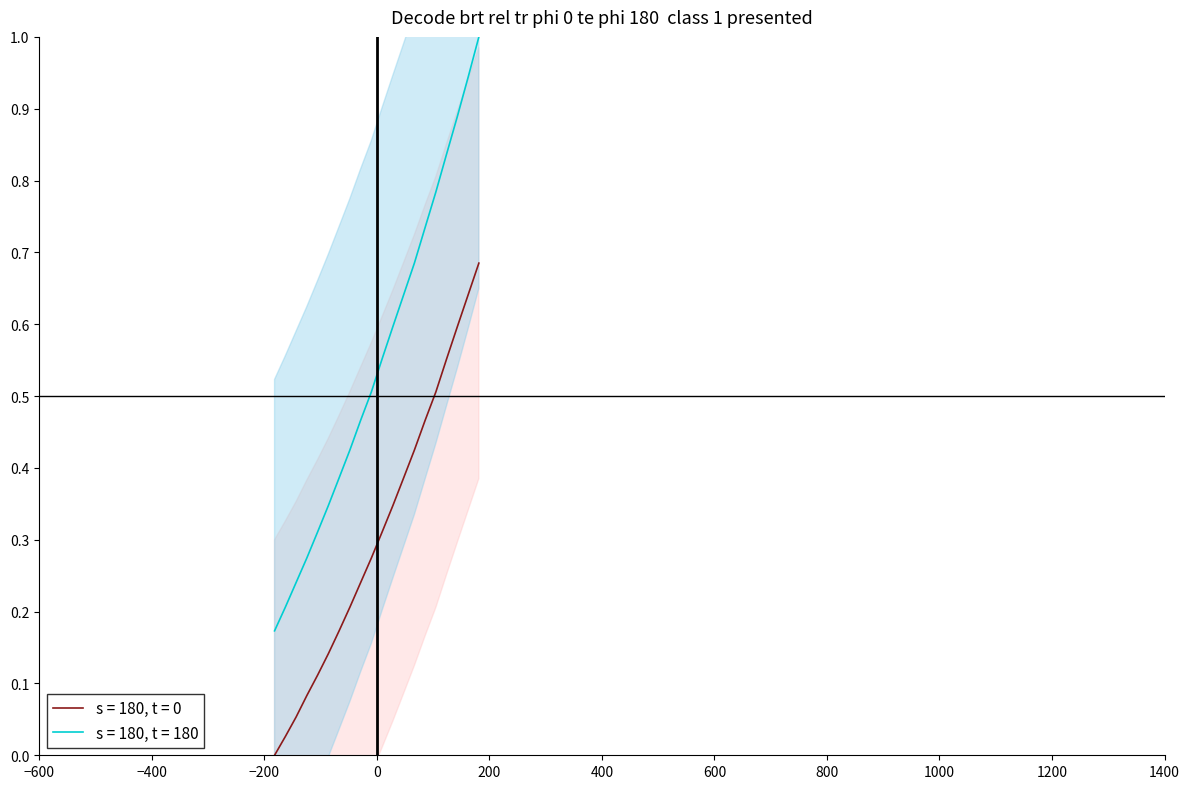

How many values in the s = 180, t = 0 series exceed 0?

19